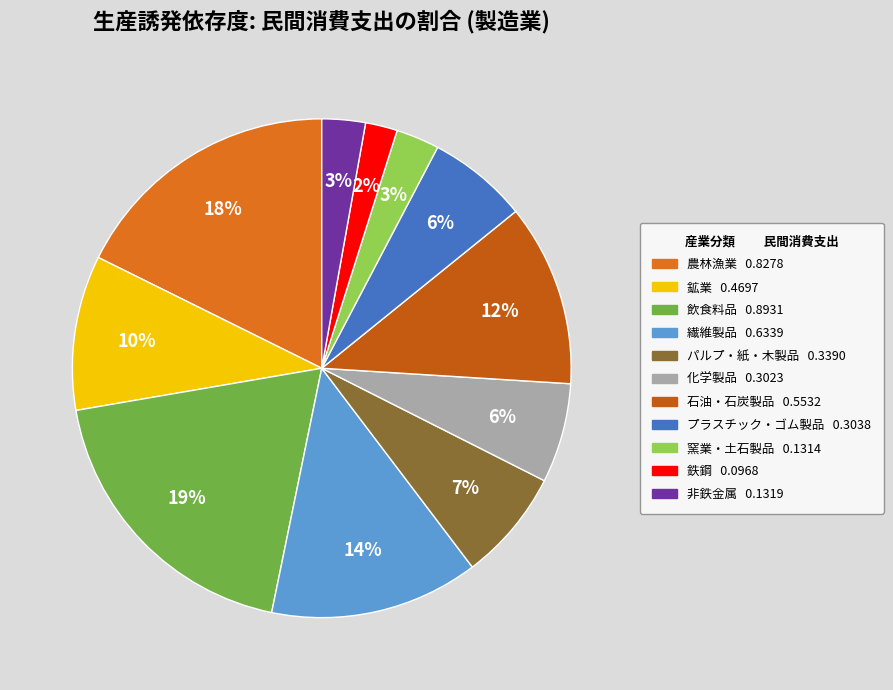

How many slices are in this pie chart?

11